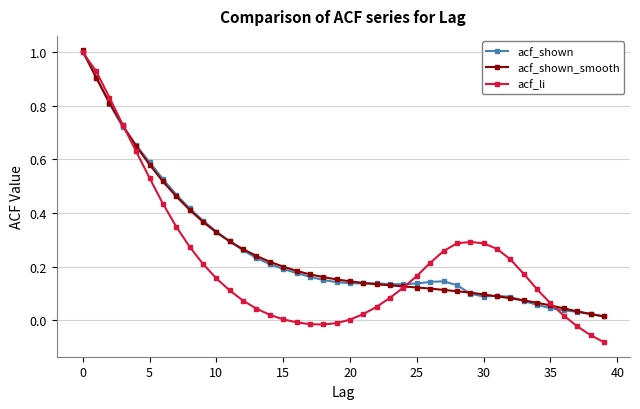

What is the maximum value for acf_li?

1.0